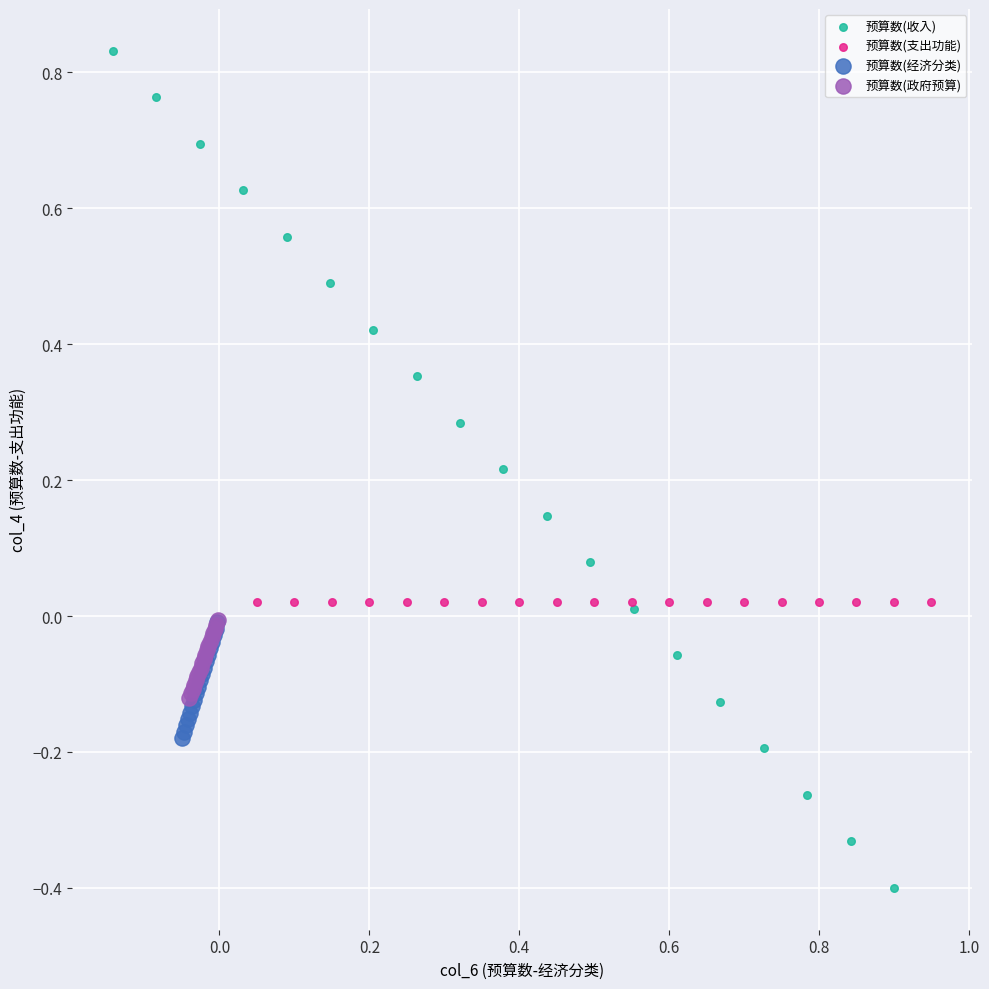

What are all the series names shown in the legend?

预算数(收入), 预算数(支出功能), 预算数(经济分类), 预算数(政府预算)